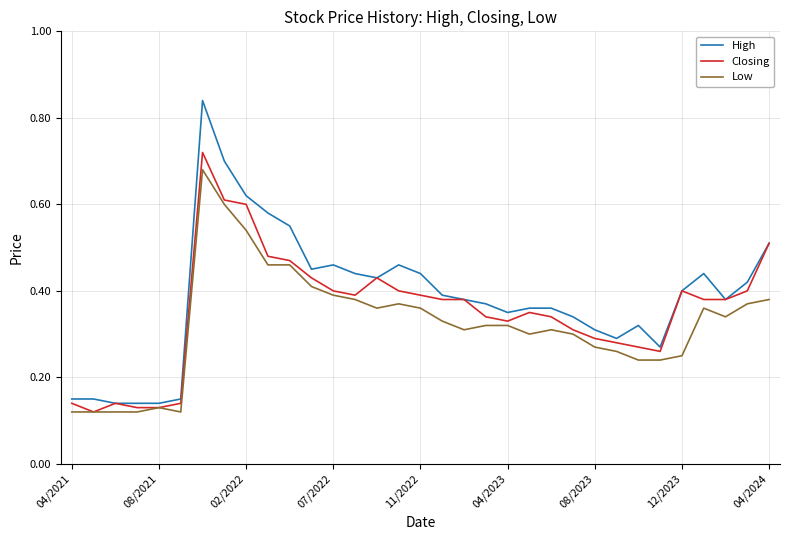

Which series has the largest range (max minus min)?

High